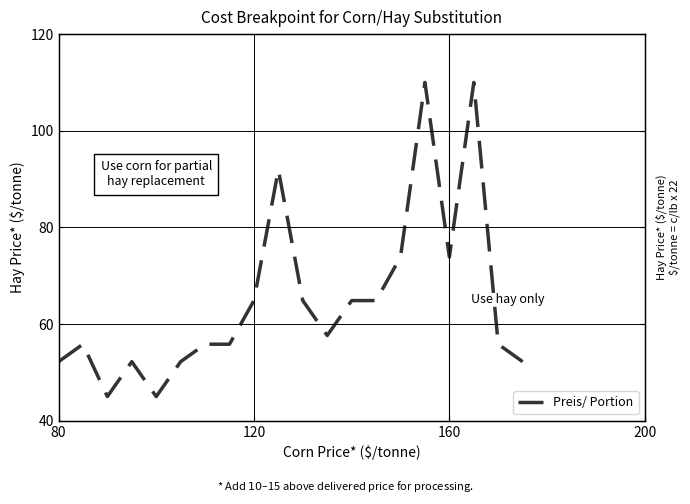

How many lines are shown in the chart?

1